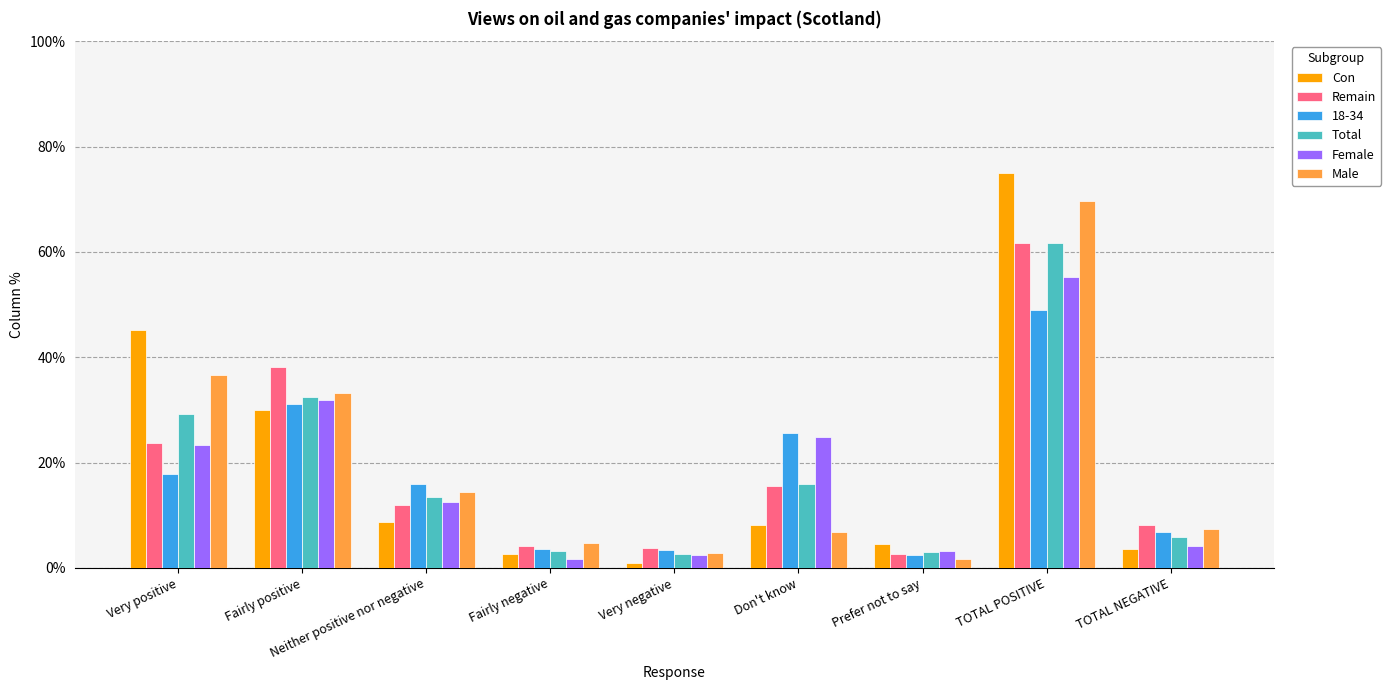

Is the value of Male at Neither positive nor negative greater than the value of Total at Prefer not to say?

Yes